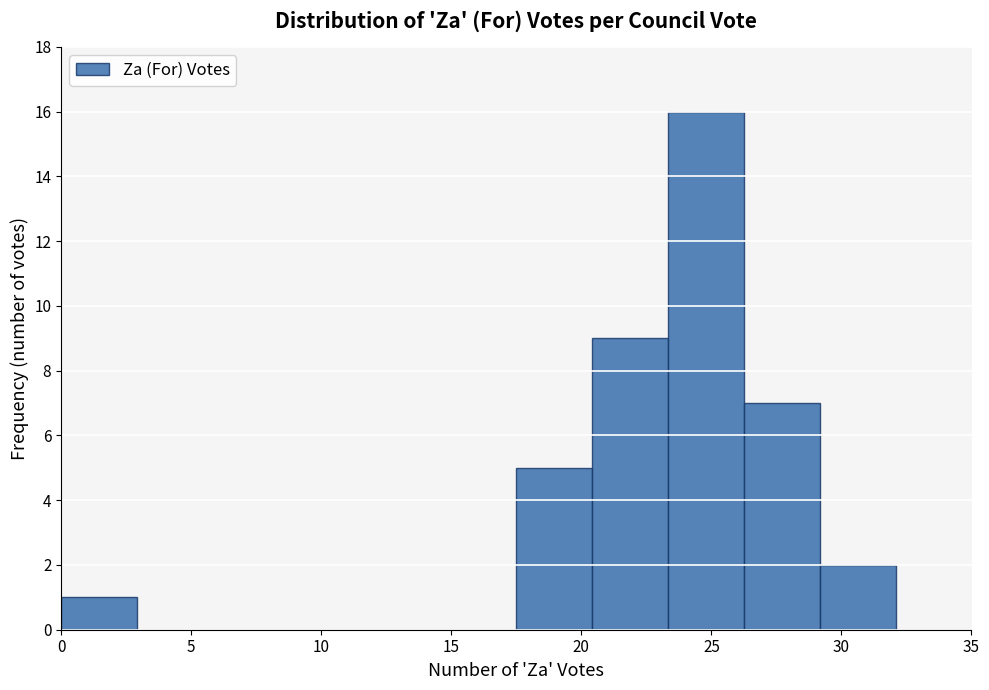

Reading left to right, list every bar in this chart as the range it spans on the x-axis followed by its height. Neither the bar edges nor the heights are printed on the chart, so give them approximately, as read against the axes.

0.0 to 3.0: 1
3.0 to 6.0: 0
6.0 to 9.0: 0
9.0 to 11.5: 0
11.5 to 14.5: 0
14.5 to 17.5: 0
17.5 to 20.5: 5
20.5 to 23.5: 9
23.5 to 26.5: 16
26.5 to 29.0: 7
29.0 to 32.0: 2
32.0 to 35.0: 0